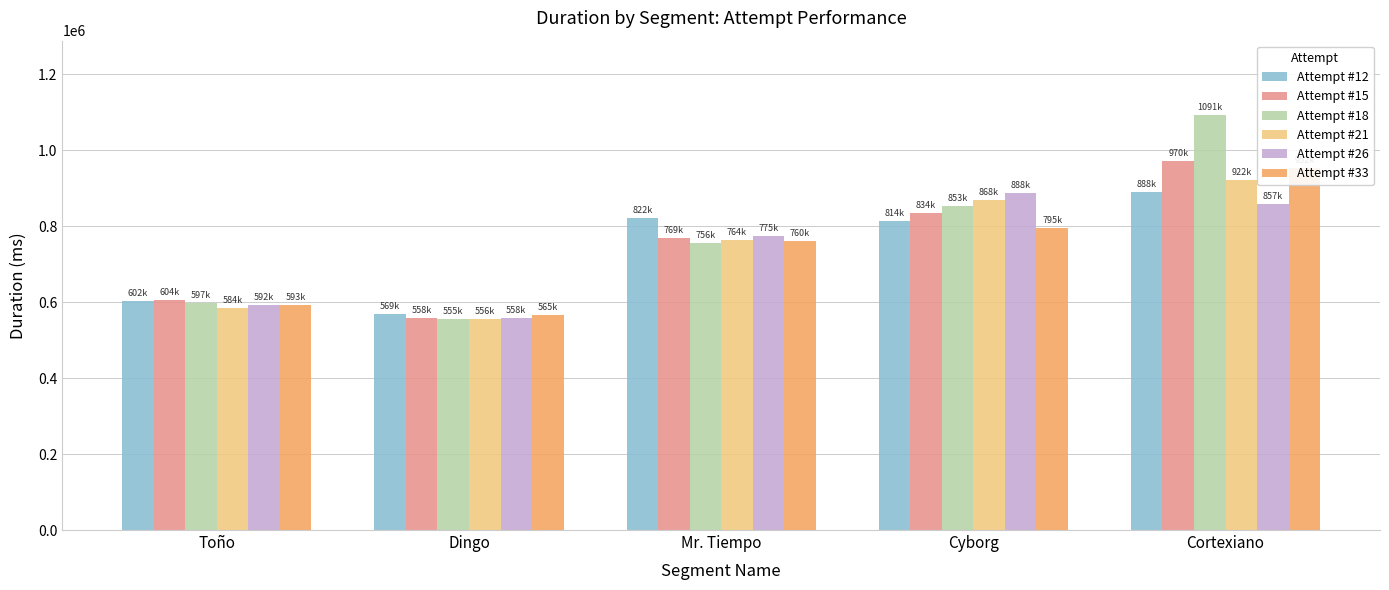

Is it true that Attempt #33 equals 564755 at Dingo?

True